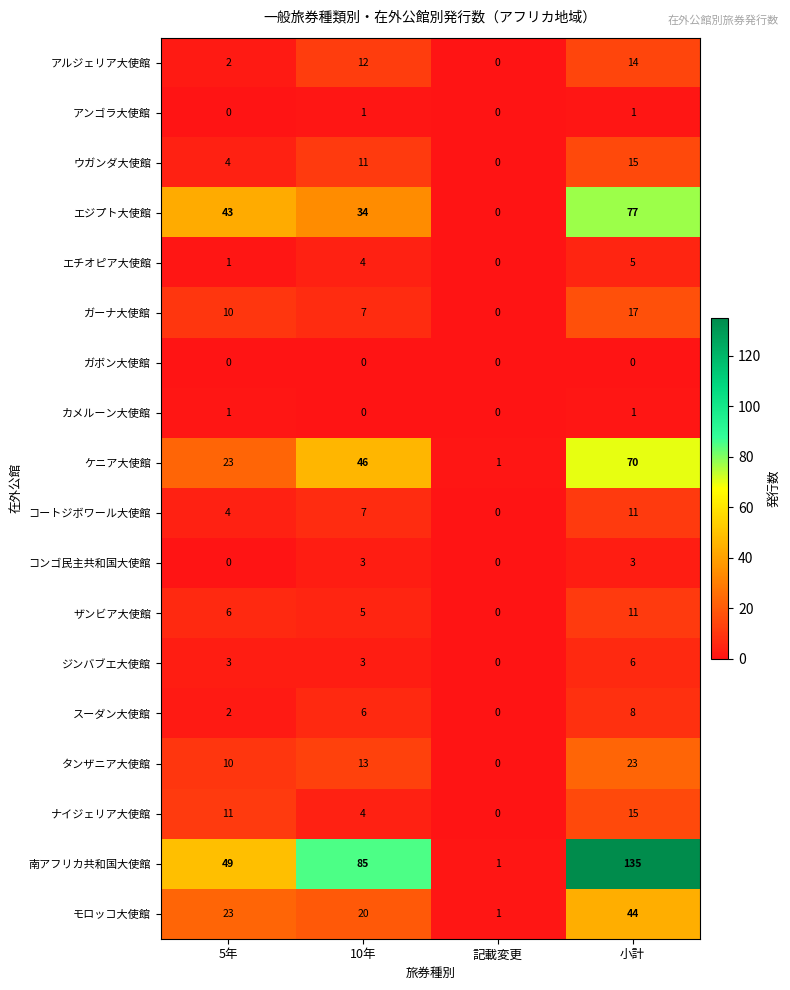

What is the sum of all ナイジェリア大使館 values?

30